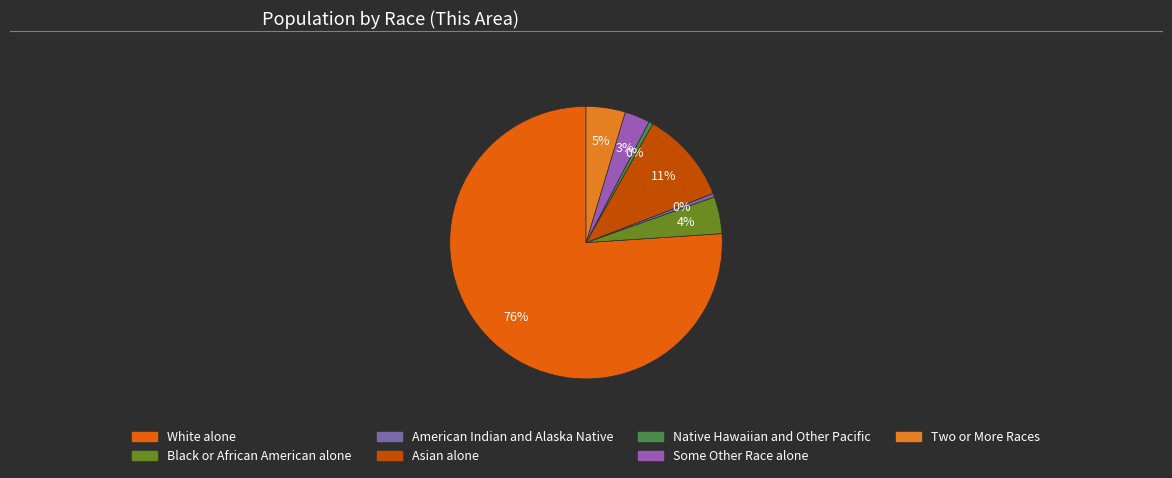

To the nearest percent, what percentage of the pie is Black or African American alone?

4%